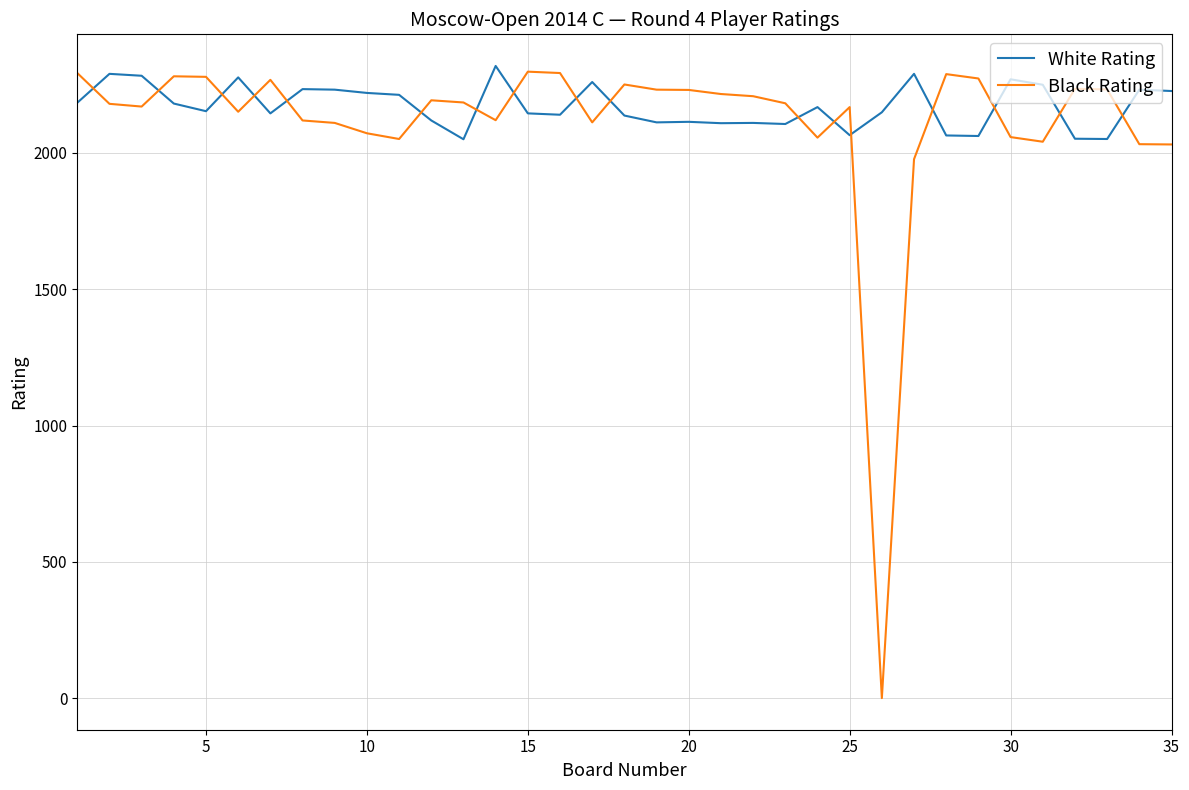

Which series has the largest range (max minus min)?

Black Rating